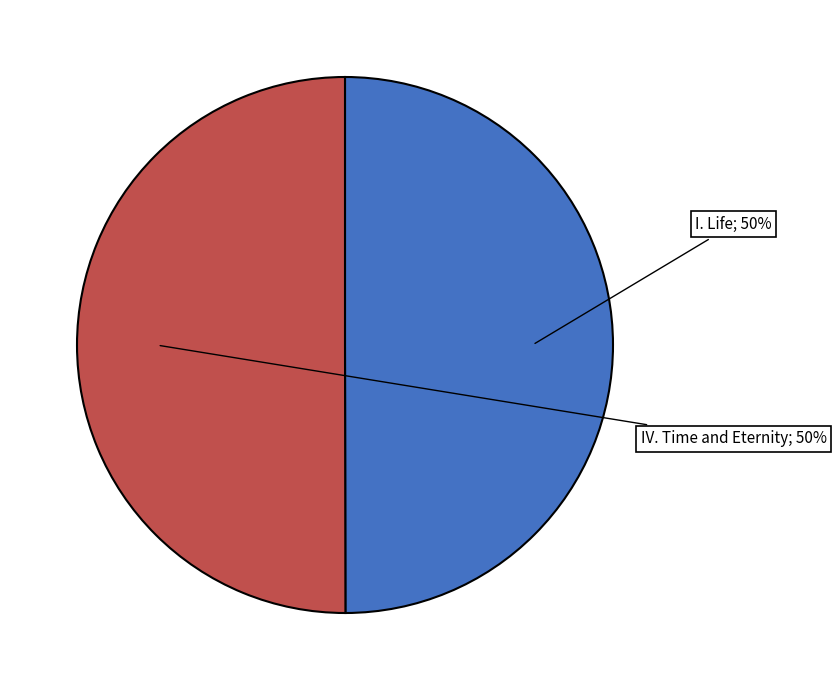

To the nearest percent, what is the average slice percentage?

50%